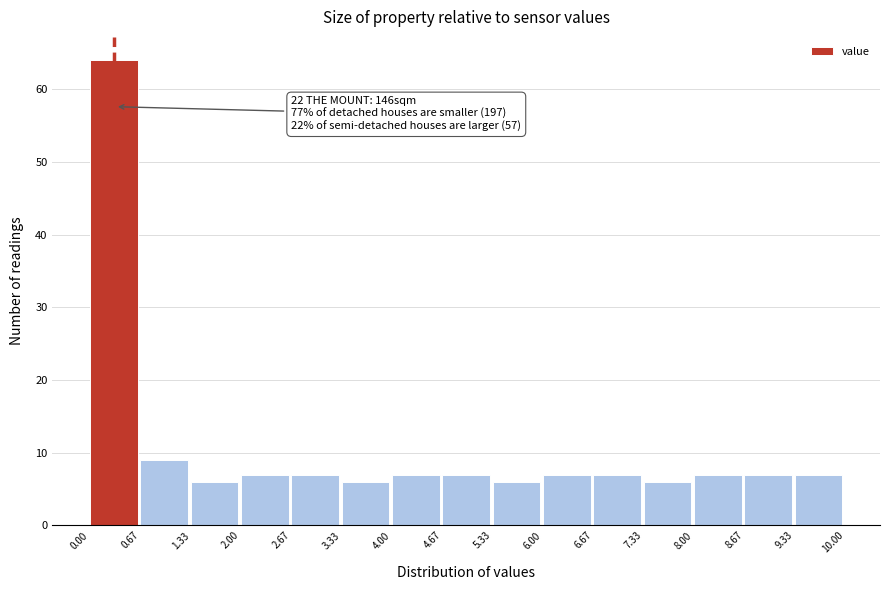

Over which range of the x-axis is the bar tallest?

0.00 to 0.67